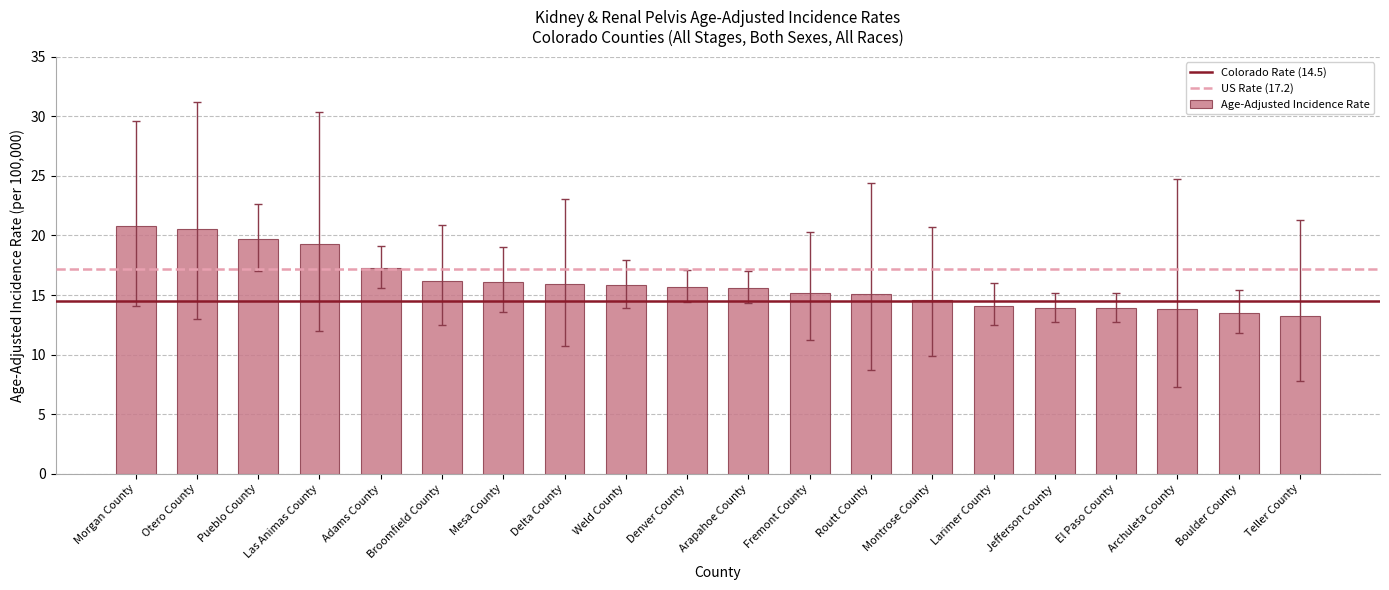

What is the maximum value shown in the chart?

20.8